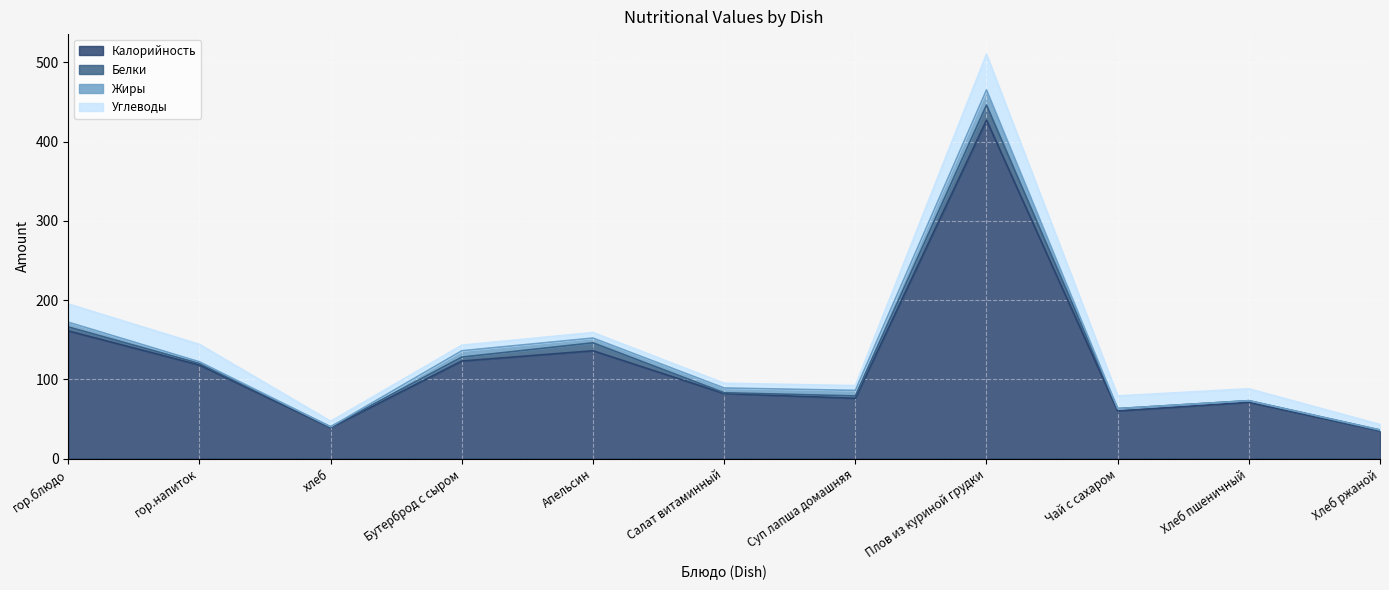

What is the lowest value of the Углеводы series?

6